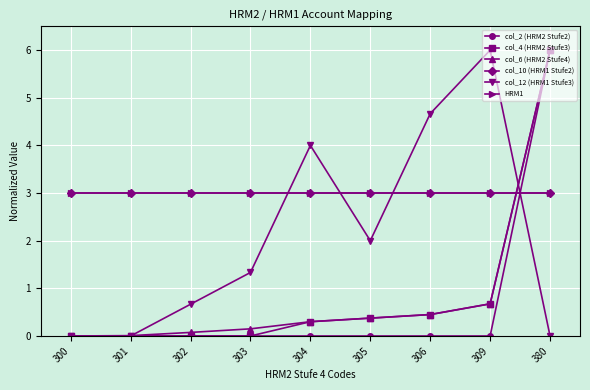

How many lines are shown in the chart?

6